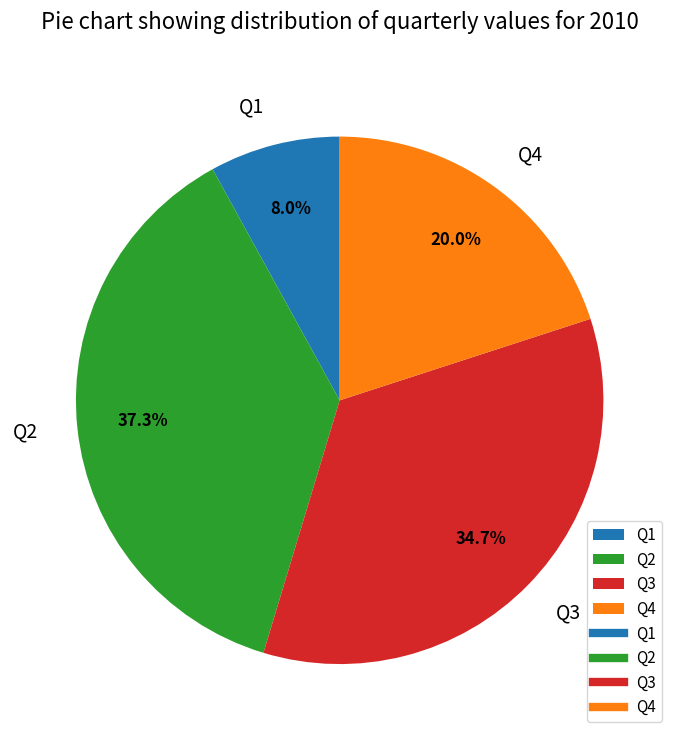

How many slices are in this pie chart?

4